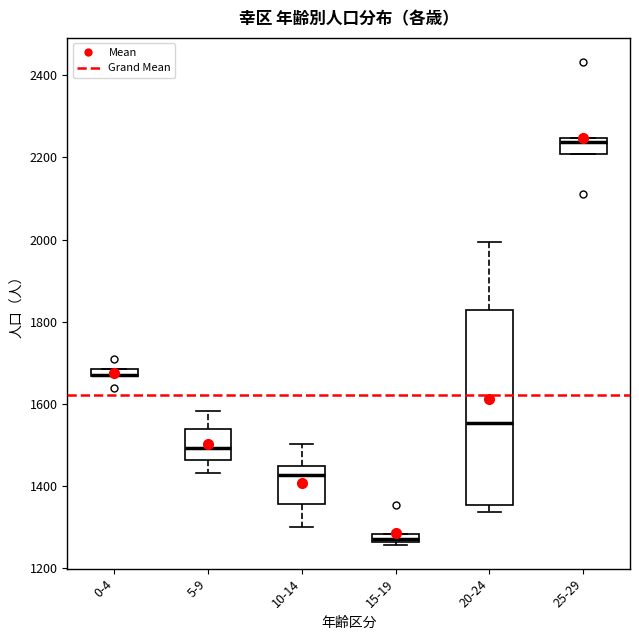

Where does the upper whisker of the box for 20-24 end on the y-axis? The values are not printed on the chart, so give them approximately, as read against the axis.

2000